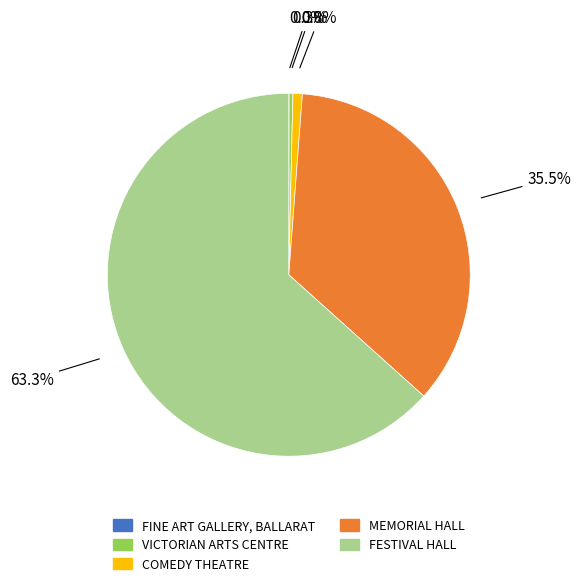

Between FESTIVAL HALL and MEMORIAL HALL, which is larger?

FESTIVAL HALL